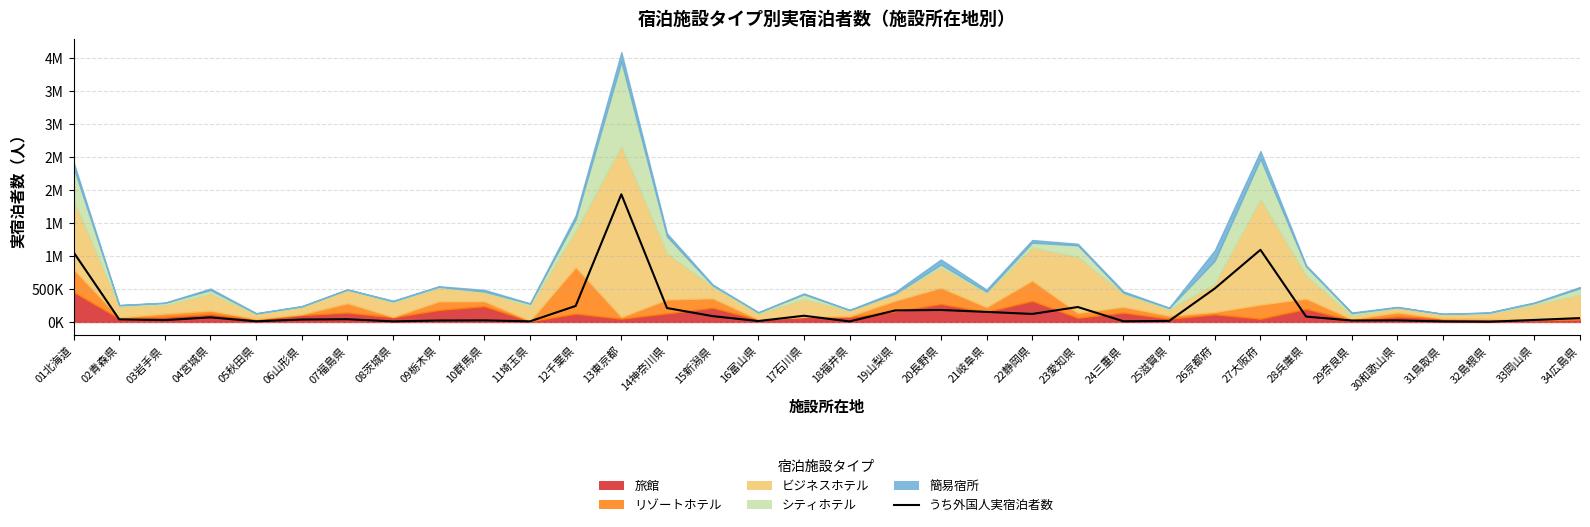

What is the difference between the maximum and minimum values?

1930420